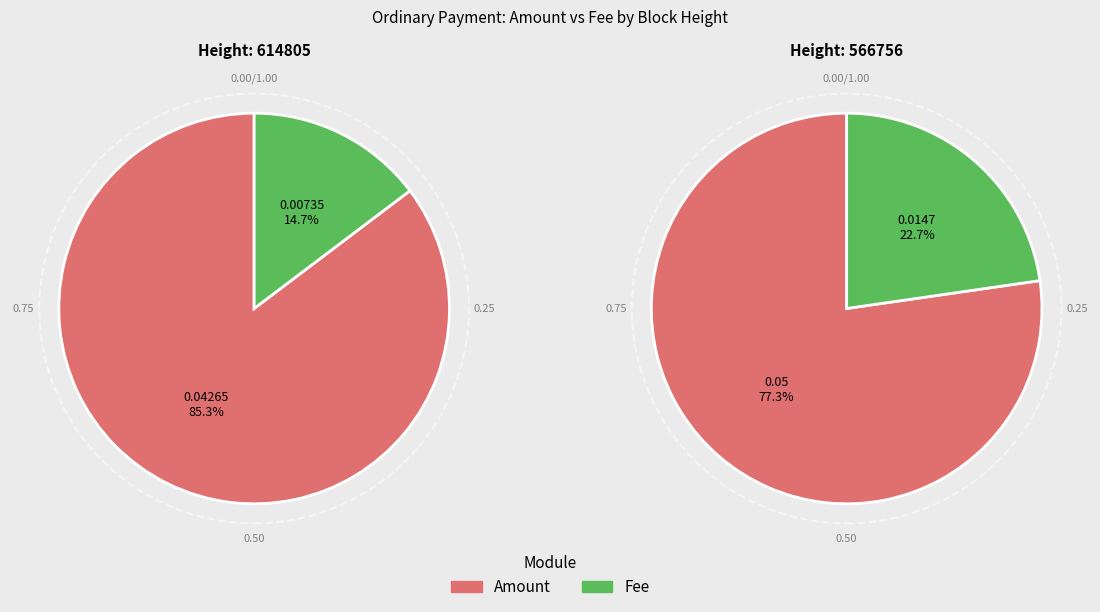

How many slices are in this pie chart?

2